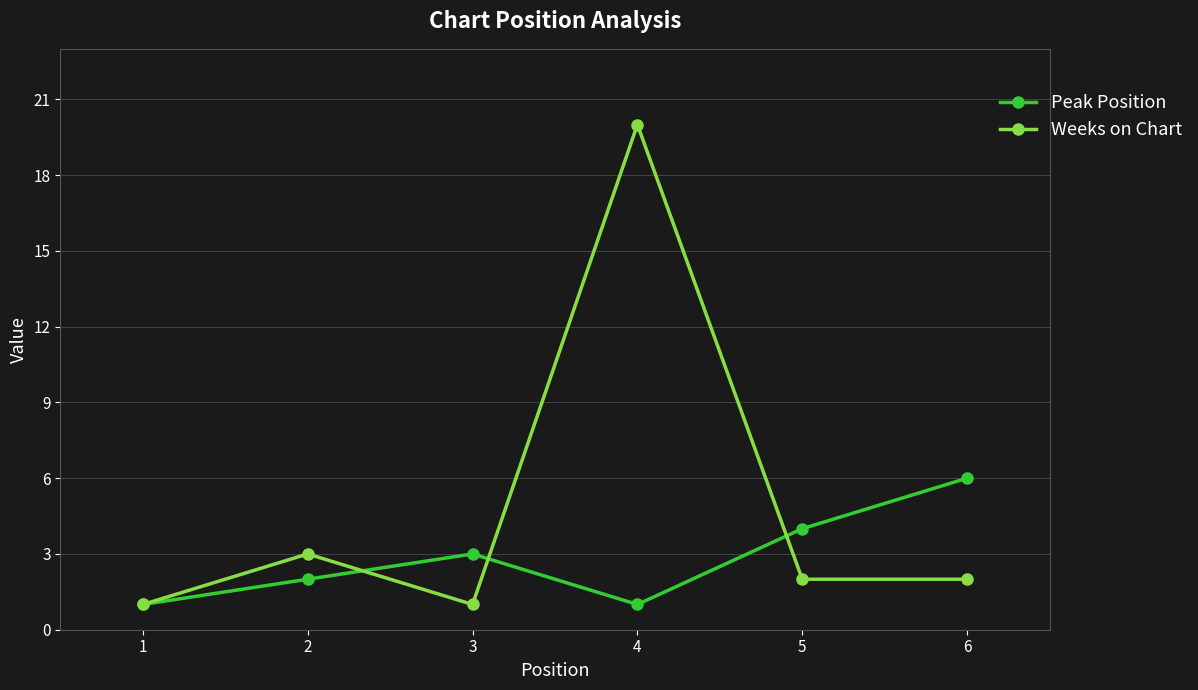

How many lines are shown in the chart?

2